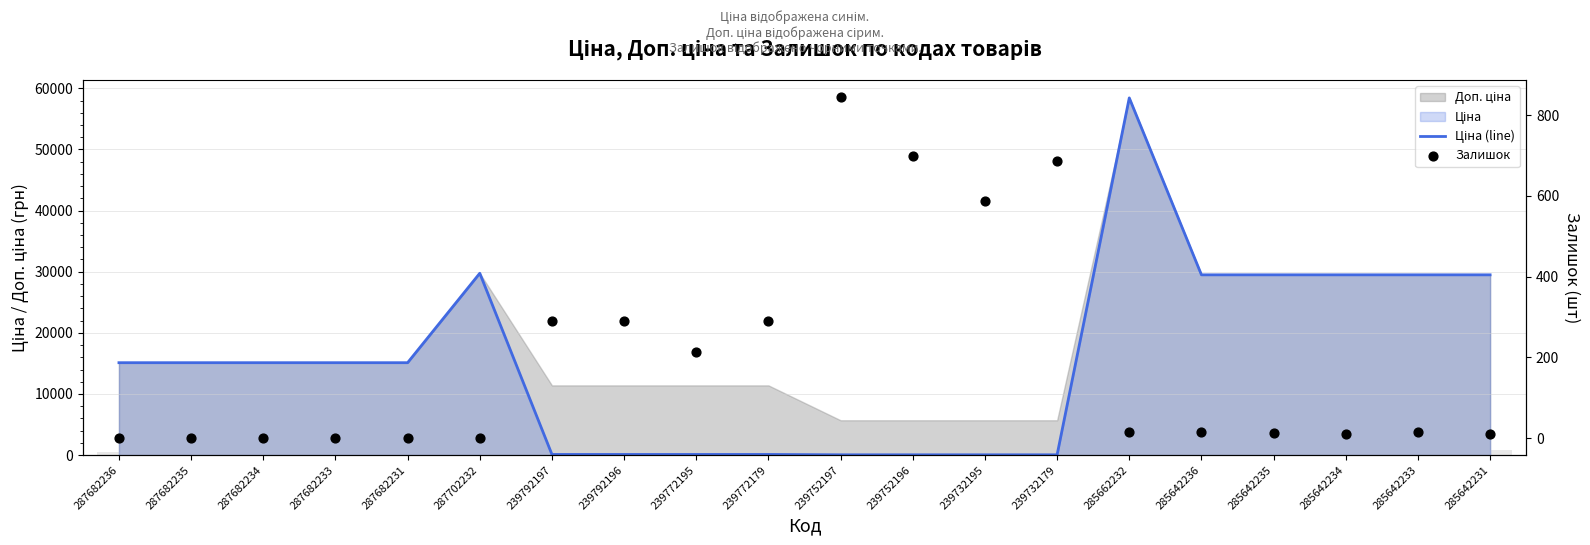

Which series has the largest total across all categories?

Ціна (line)